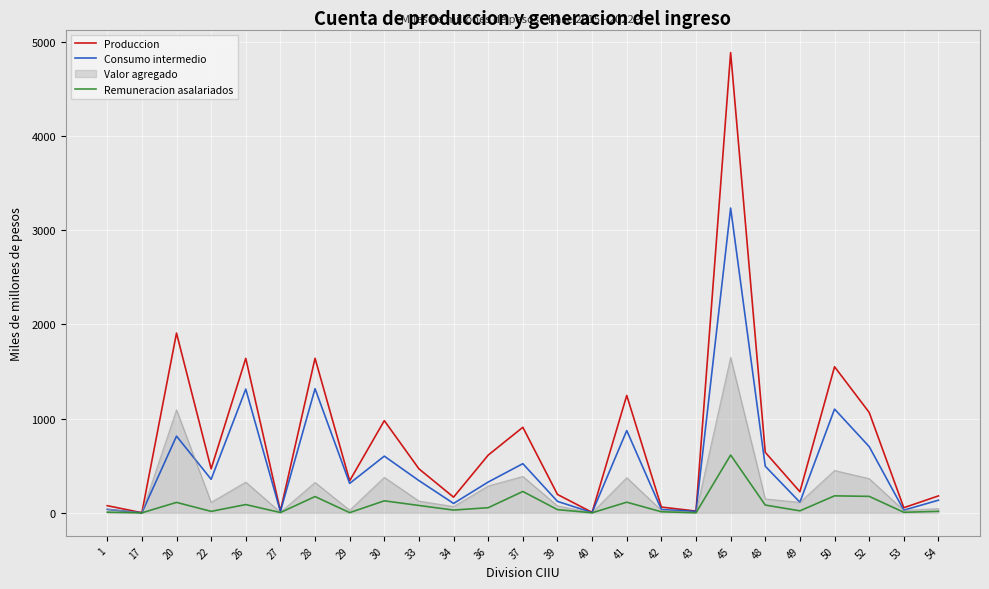

What is the total value across all series at 1?

159.6